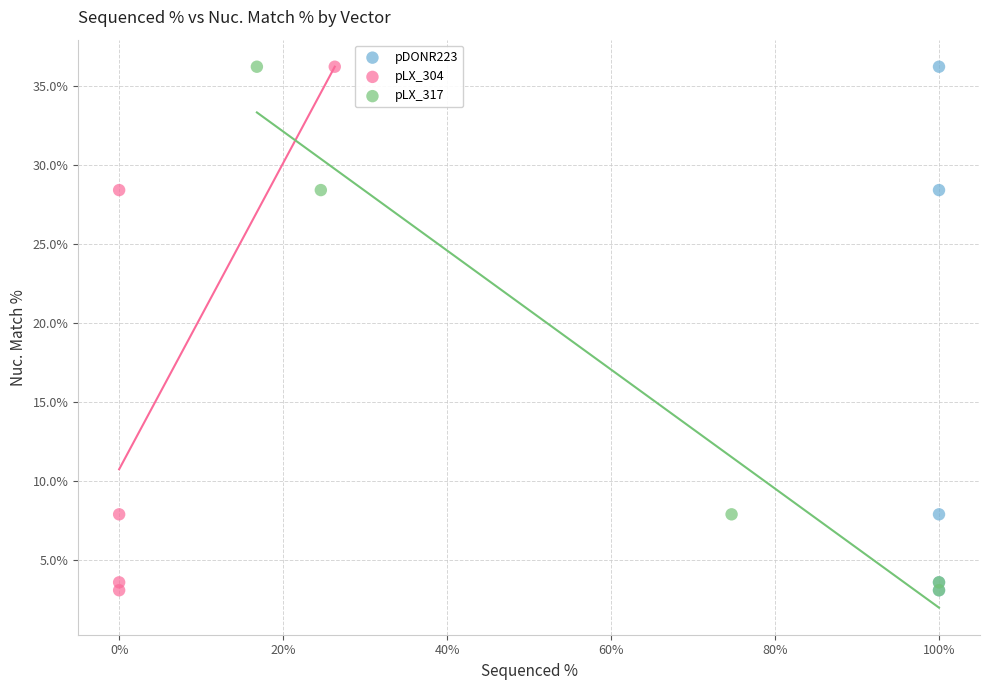

What are all the series names shown in the legend?

pDONR223, pLX_304, pLX_317